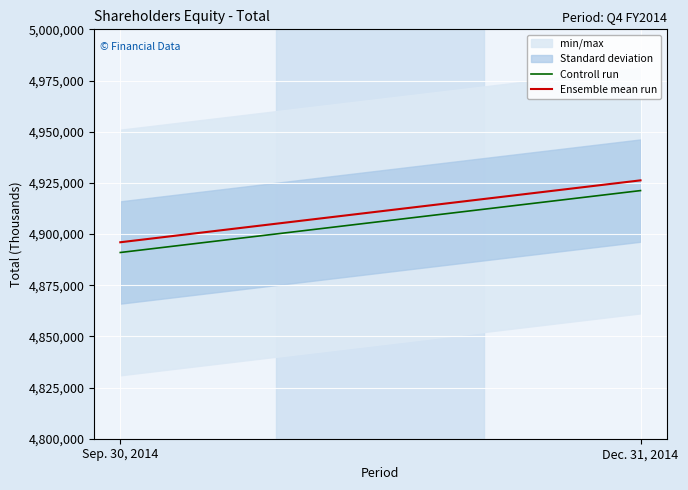

Rank the series by their maximum value, from highest to lowest.

Ensemble mean run, Controll run